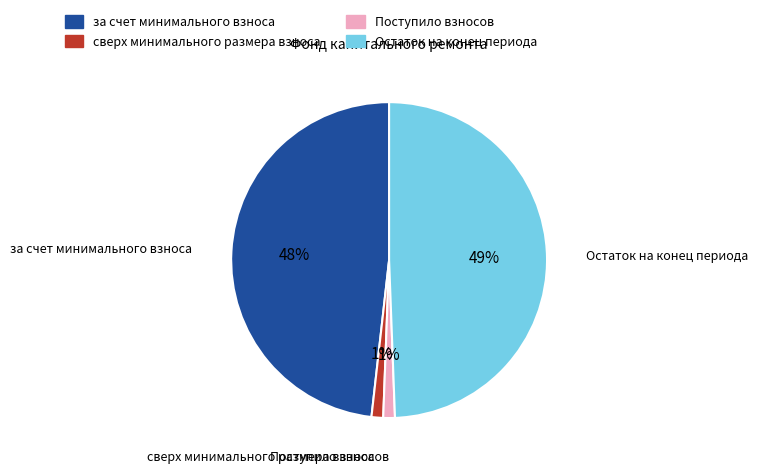

Do за счет минимального взноса and Остаток на конец периода together represent more than half of the pie?

Yes